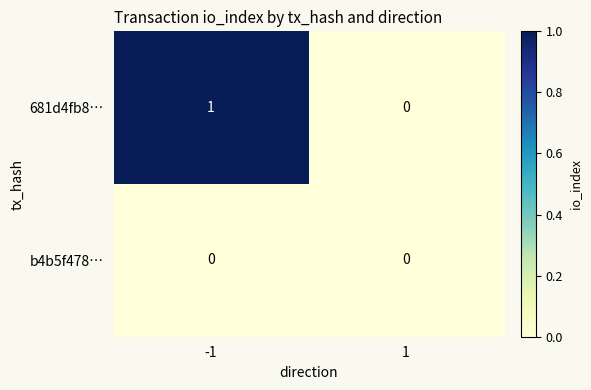

Which series has the largest range (max minus min)?

681d4fb8…